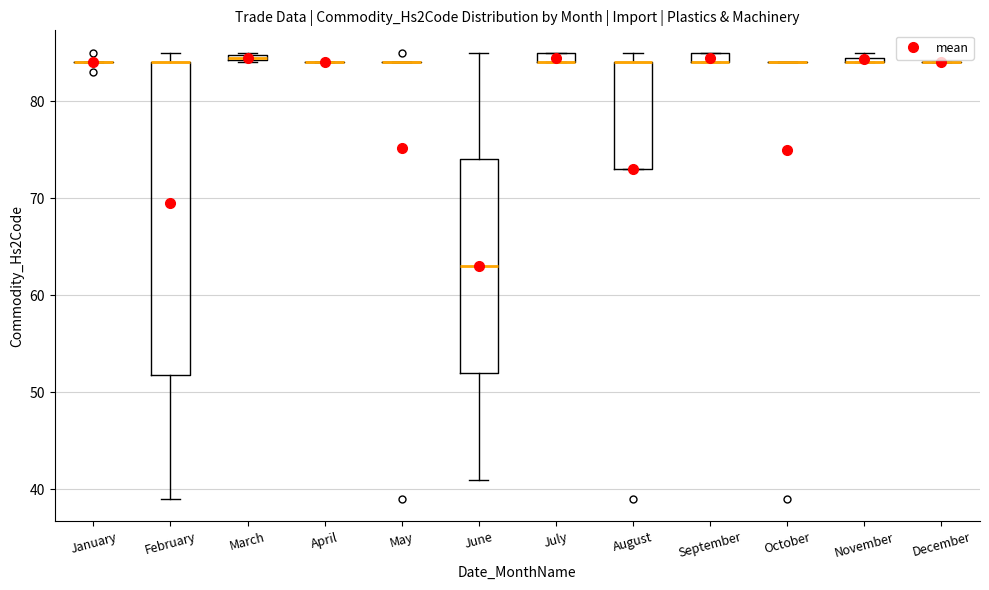

Comparing the boxes themselves (not the whiskers), which one is the tallest?

February